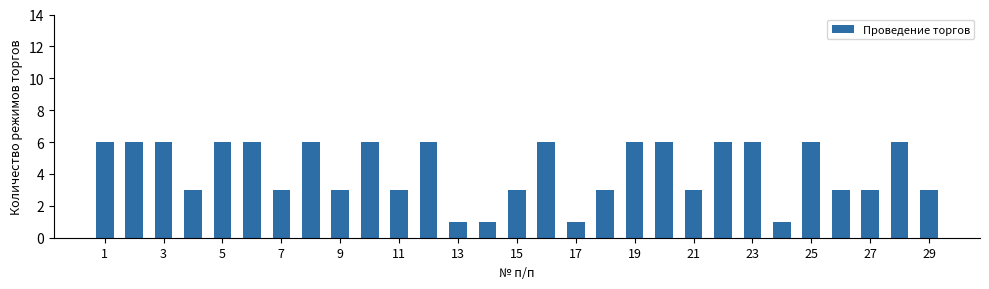

What is the difference between the maximum and minimum values?

5